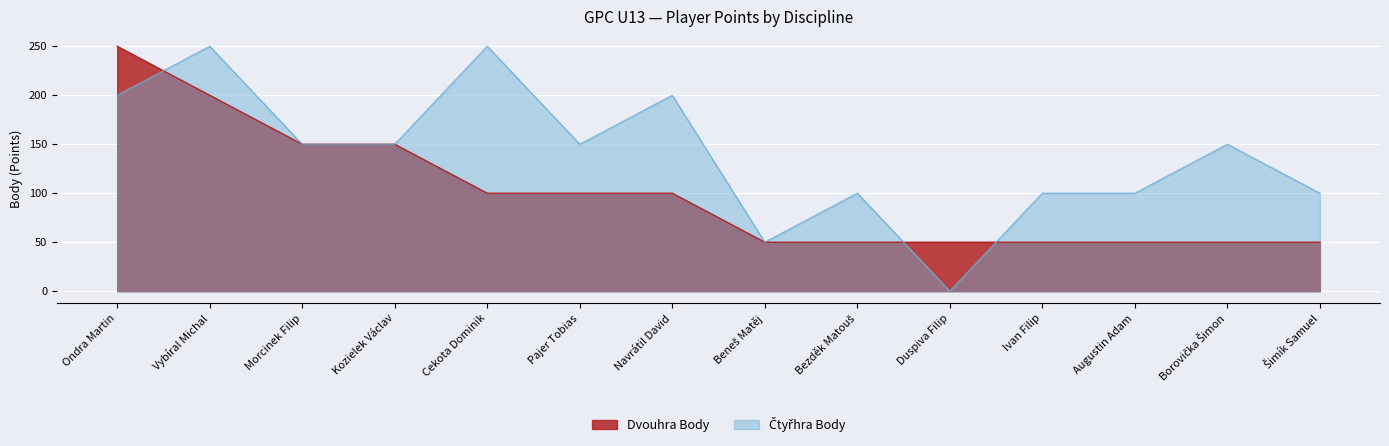

Reading right to left, list all the values displayed in this chart.

Dvouhra Body: Šimík Samuel=50	Borovička Šimon=50	Augustin Adam=50	Ivan Filip=50	Duspiva Filip=50	Bezděk Matouš=50	Beneš Matěj=50	Navrátil David=100	Pajer Tobias=100	Cekota Dominik=100	Kozielek Václav=150	Morcinek Filip=150	Vybíral Michal=200	Ondra Martin=250
Čtyřhra Body: Šimík Samuel=100	Borovička Šimon=150	Augustin Adam=100	Ivan Filip=100	Duspiva Filip=0	Bezděk Matouš=100	Beneš Matěj=50	Navrátil David=200	Pajer Tobias=150	Cekota Dominik=250	Kozielek Václav=150	Morcinek Filip=150	Vybíral Michal=250	Ondra Martin=200